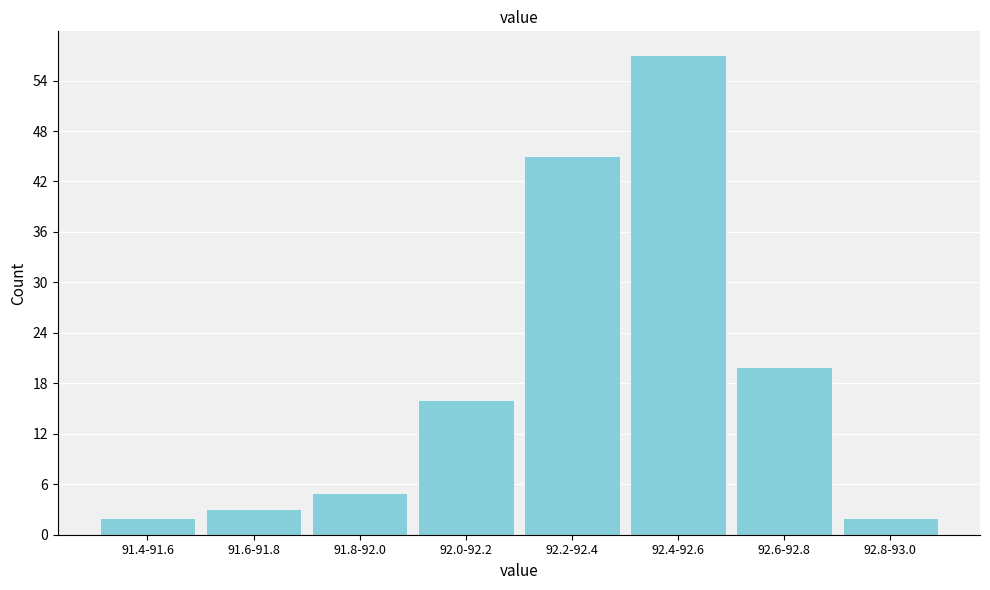

Reading left to right, extract all data points from this chart.

2	3	5	16	45	57	20	2